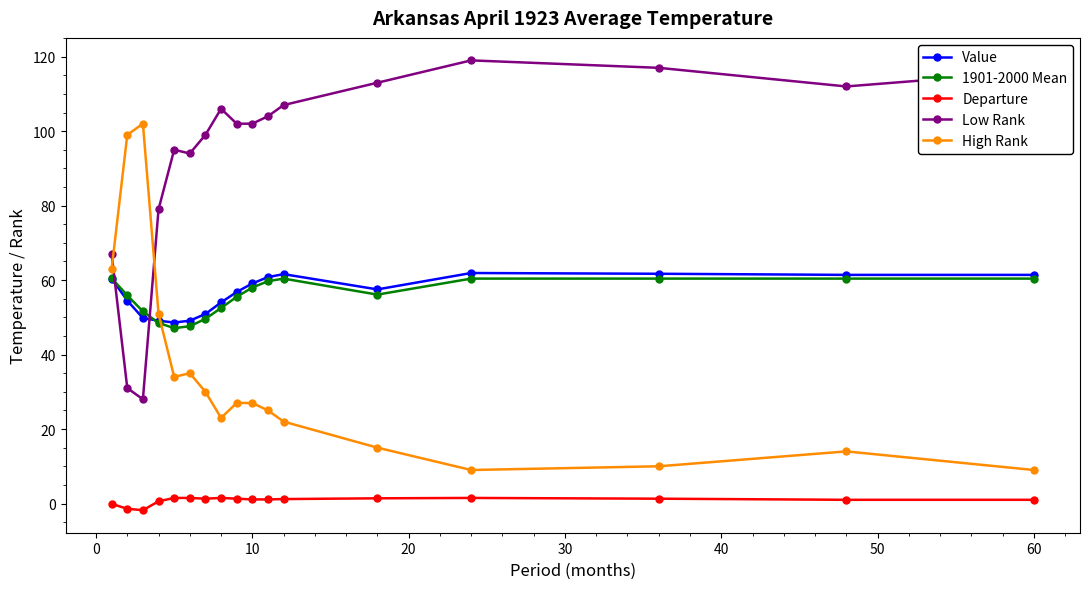

What is the minimum value for Departure?

-1.8